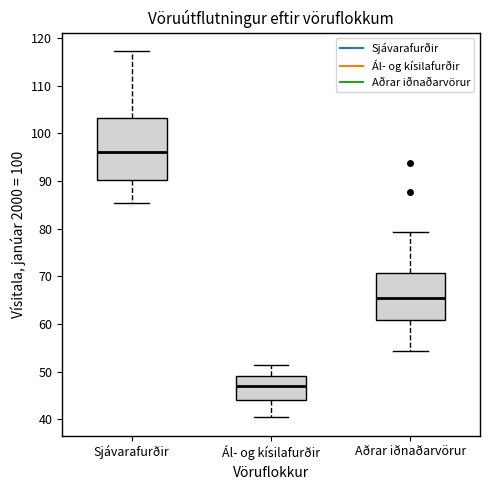

Comparing the boxes themselves (not the whiskers), which one is the tallest?

Sjávarafurðir